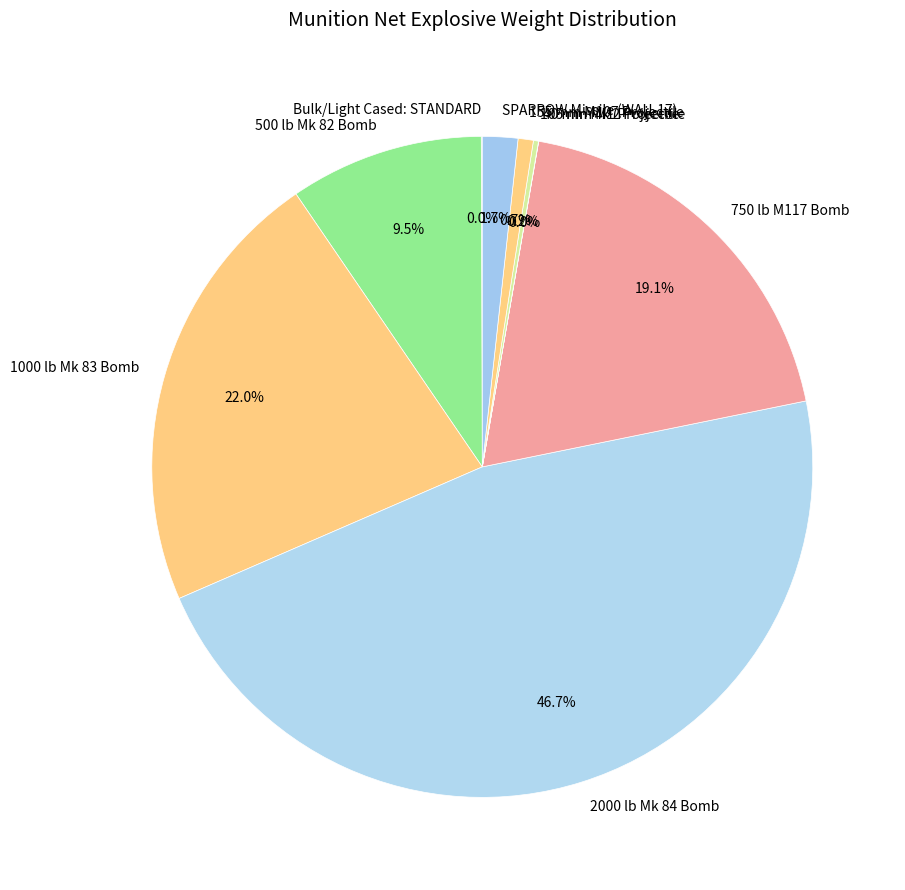

The 2000 lb Mk 84 Bomb slice represents 47% of the pie. True or false?

True